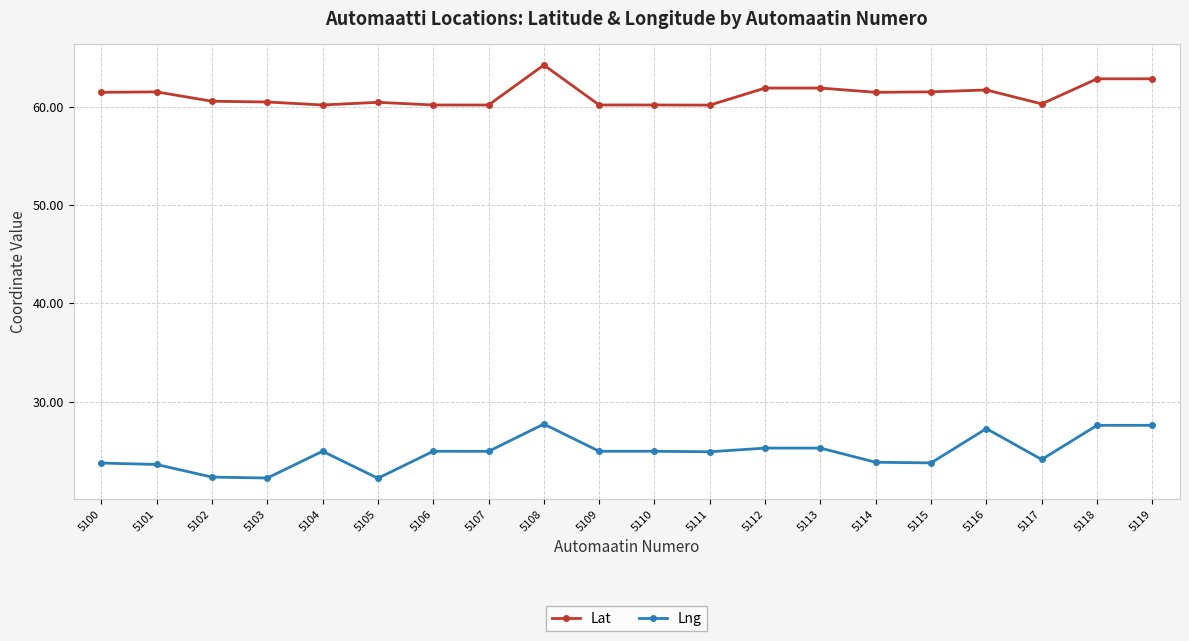

List the series in order of their overall mean, highest first.

Lat, Lng